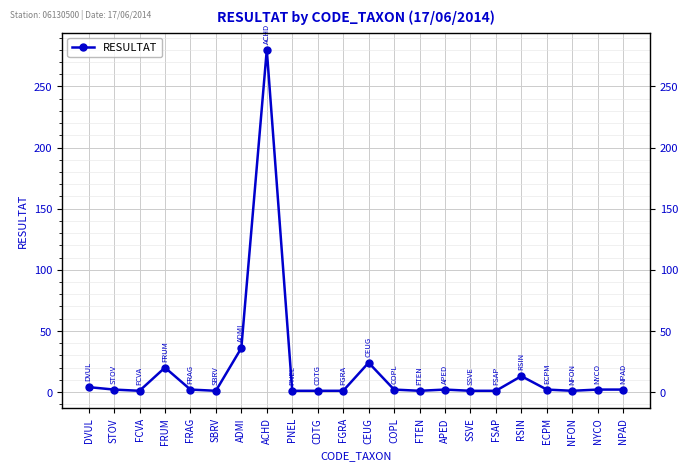

Between SBRV and CEUG, which is larger?

CEUG